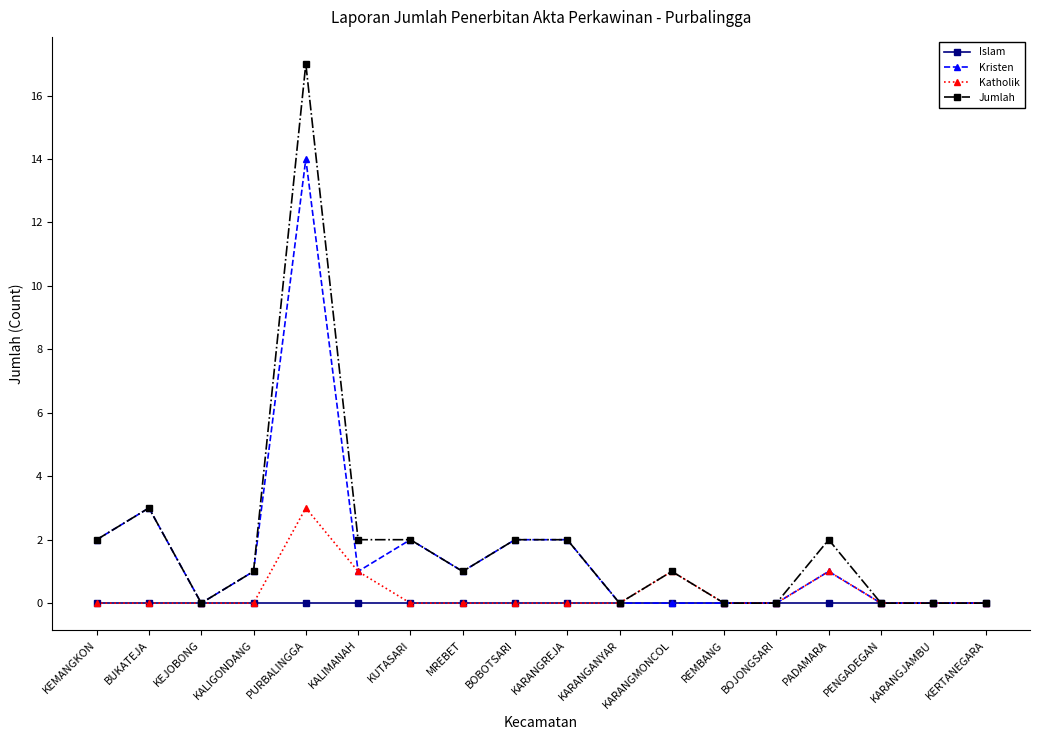

Rank the series by their average value, from lowest to highest.

Islam, Katholik, Kristen, Jumlah